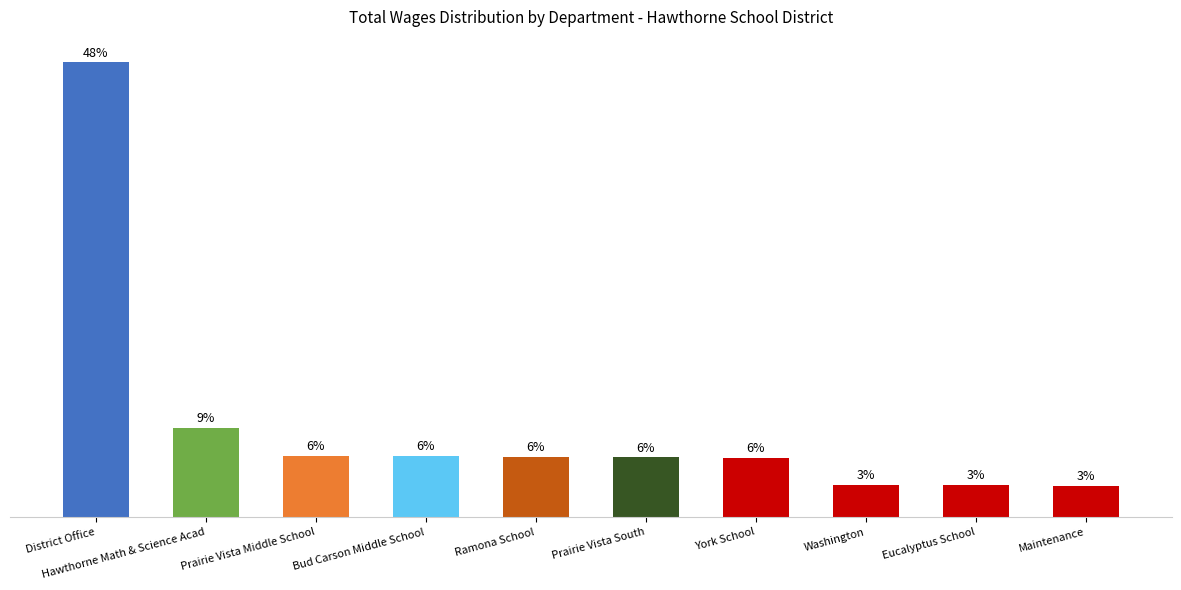

What is the label of the 3rd bar from the left?

Prairie Vista Middle School